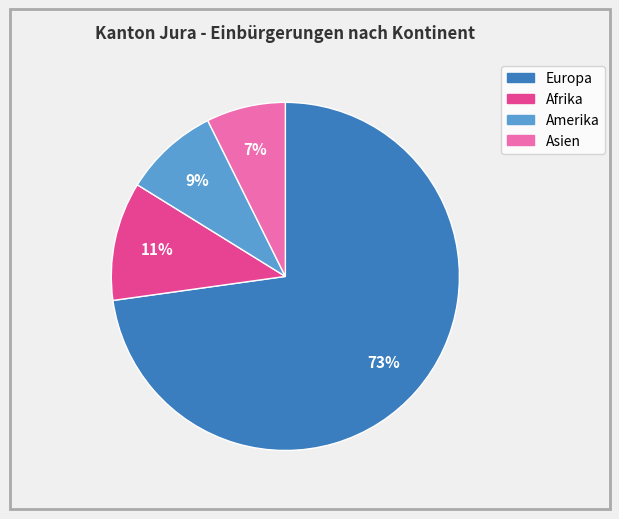

To the nearest percent, what percentage of the pie is Amerika?

9%